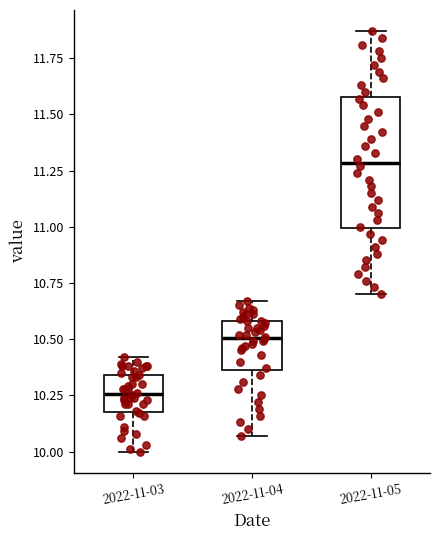

Which box's median line is the lowest?

2022-11-03